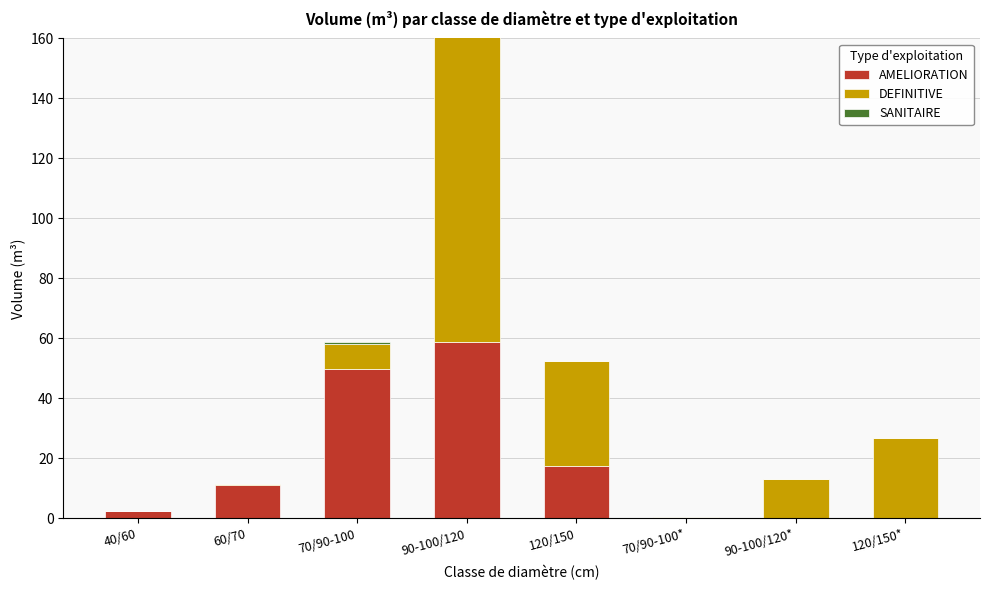

Is the value of SANITAIRE at 40/60 greater than the value of AMELIORATION at 70/90-100?

No